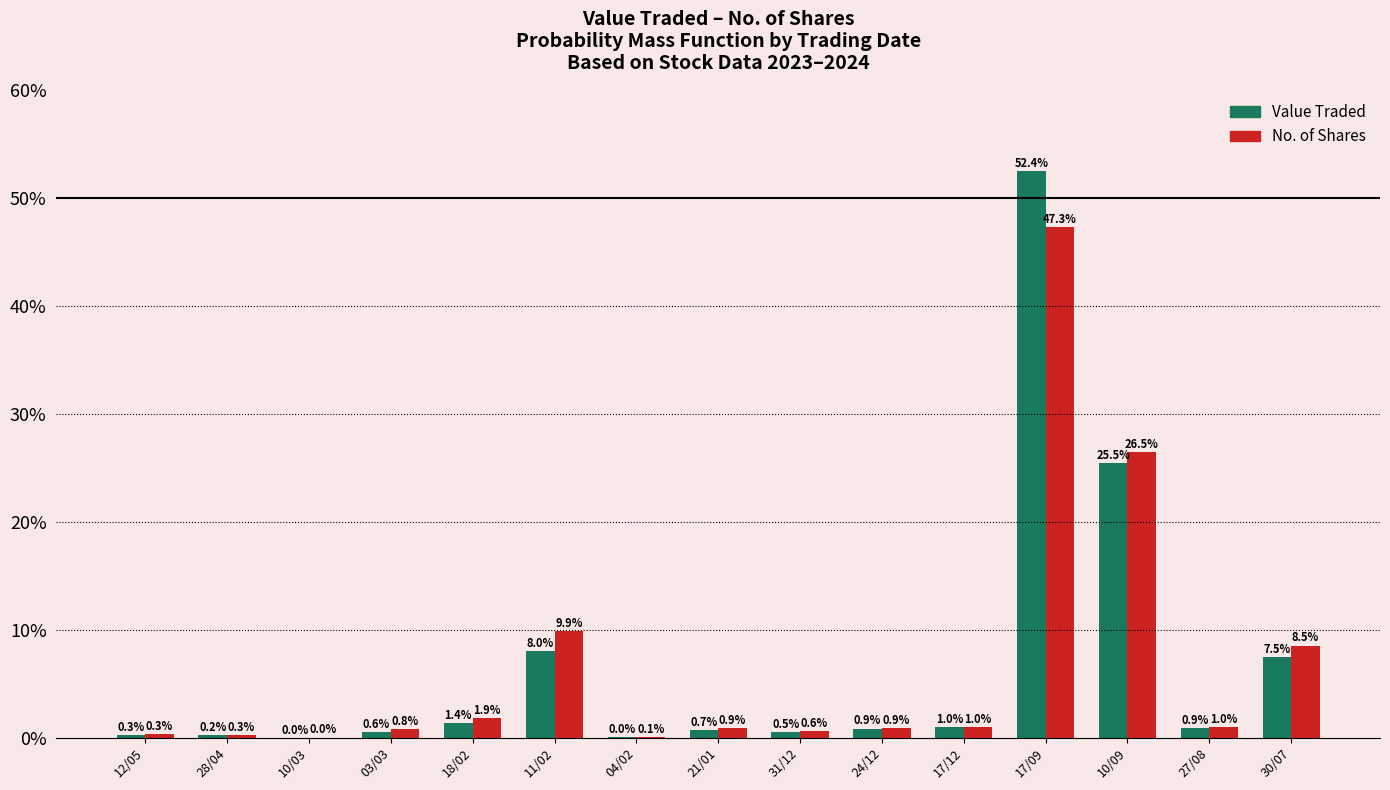

Are the bars grouped side by side (vs. stacked)?

Yes